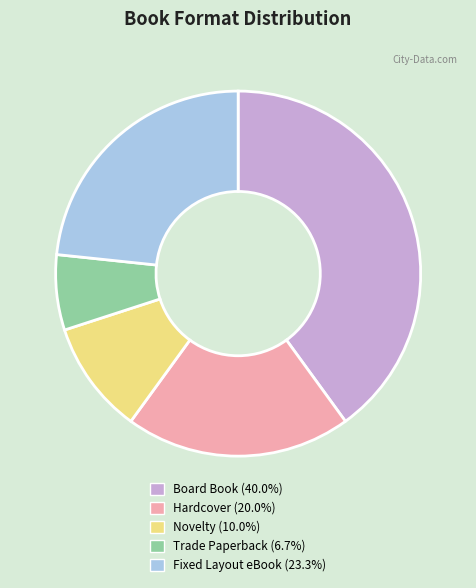

Rank the categories by value from lowest to highest.

Trade Paperback, Novelty, Hardcover, Fixed Layout eBook, Board Book